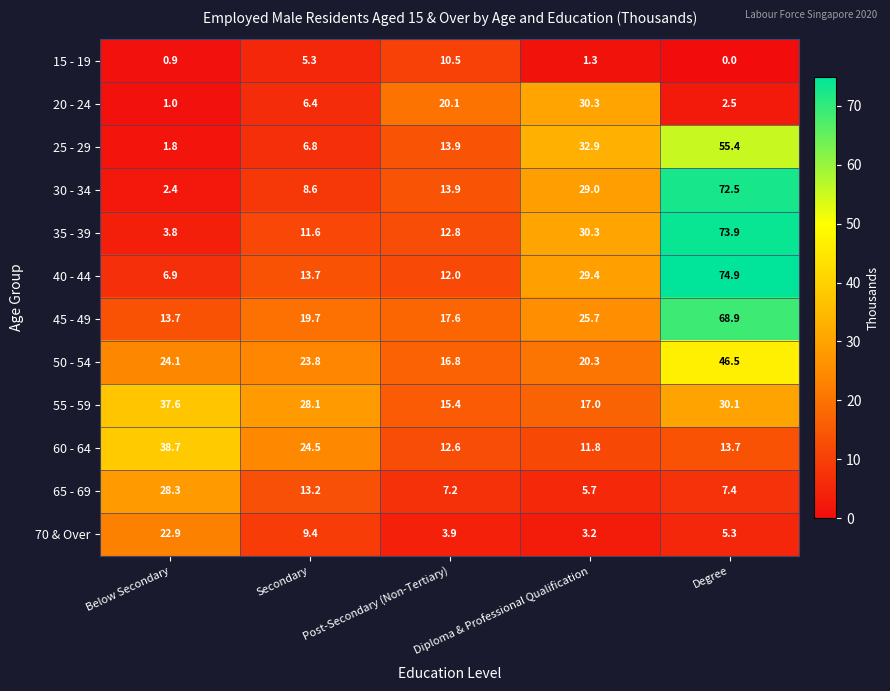

Is it true that 65 - 69 equals 10.3 at Degree?

False